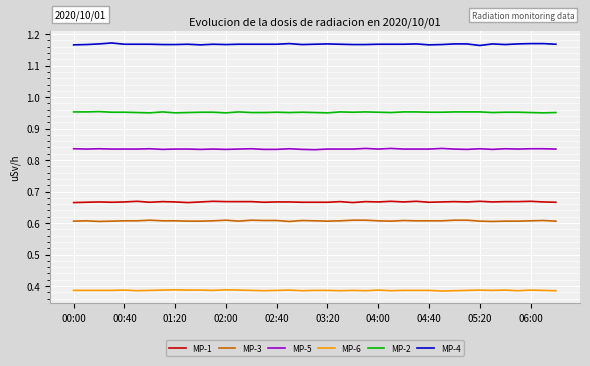

List the series in order of their peak value, lowest first.

MP-6, MP-3, MP-1, MP-5, MP-2, MP-4